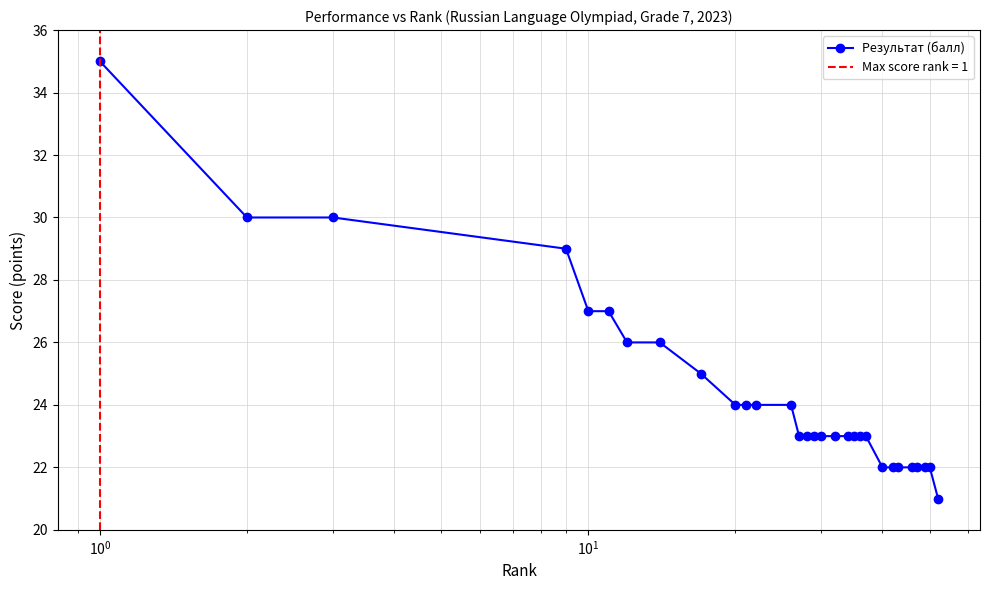

Reading left to right, what are all the values shown in this chart?

35	30	30	29	27	27	26	26	25	24	24	24	24	23	23	23	23	23	23	23	23	23	22	22	22	22	22	22	22	21